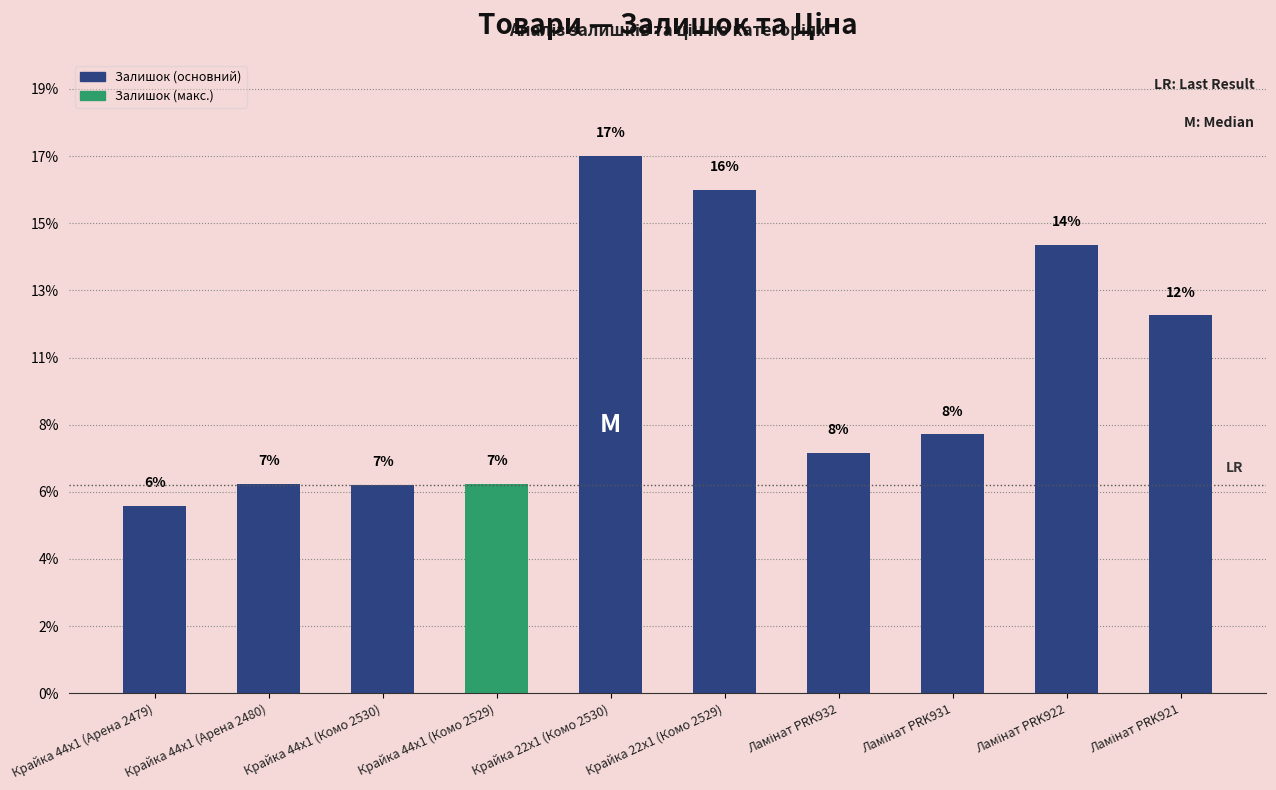

What is the change in value from Ламінат PRK931 to Ламінат PRK922?

+6.0